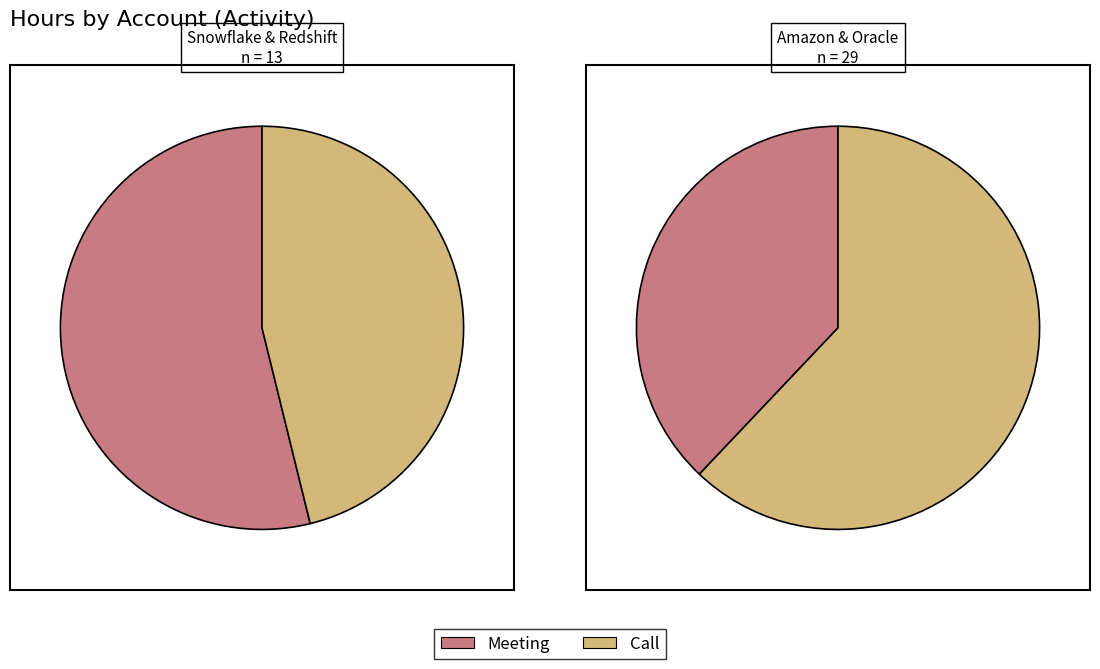

Between 2 and 1, which is larger?

2